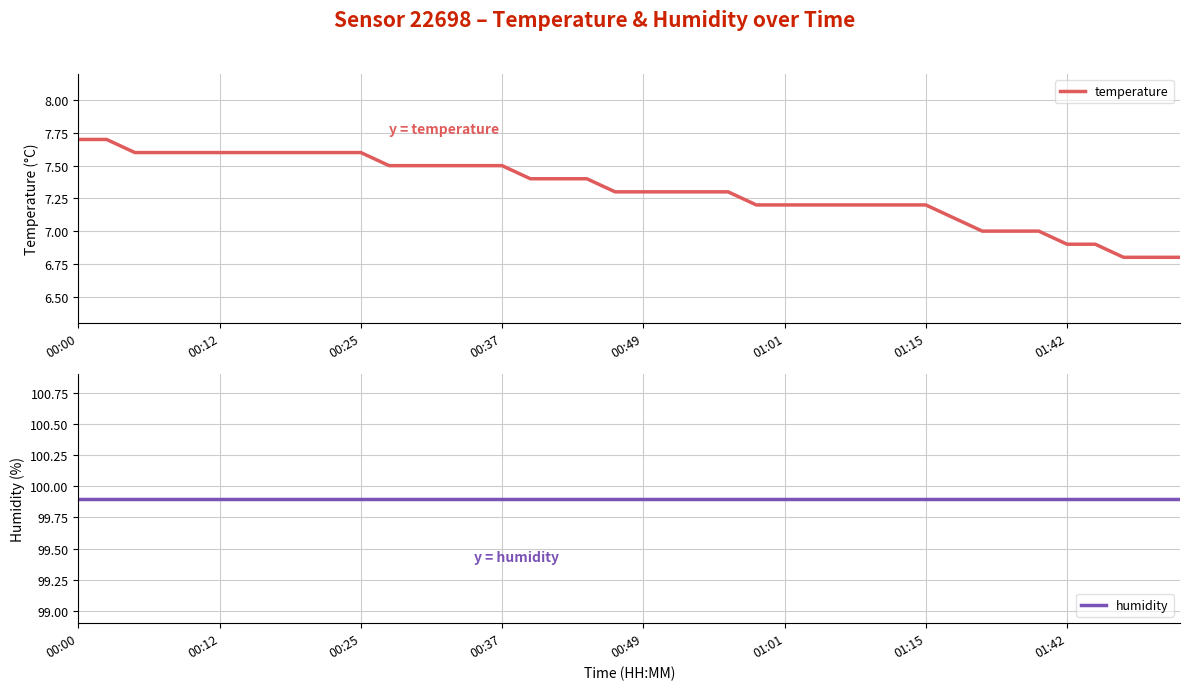

What value does the humidity series have at 39?

99.9